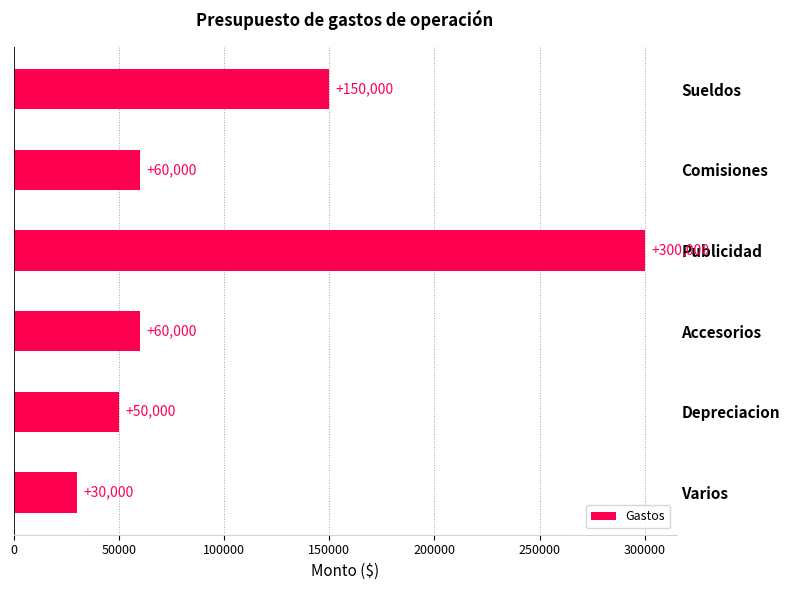

Reading top to bottom, list all the values displayed in this chart.

Sueldos=150000	Comisiones=60000	Publicidad=300000	Accesorios=60000	Depreciacion=50000	Varios=30000